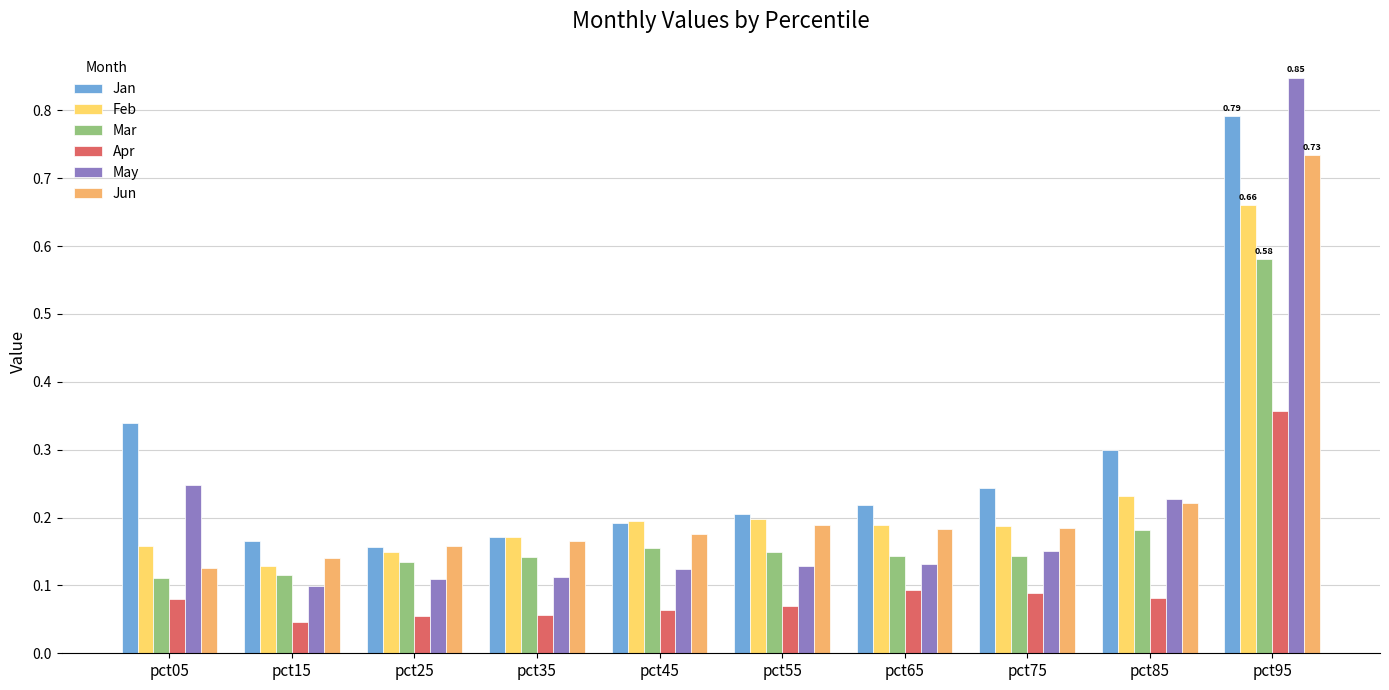

Which category has the highest value in the Jan series?

pct95